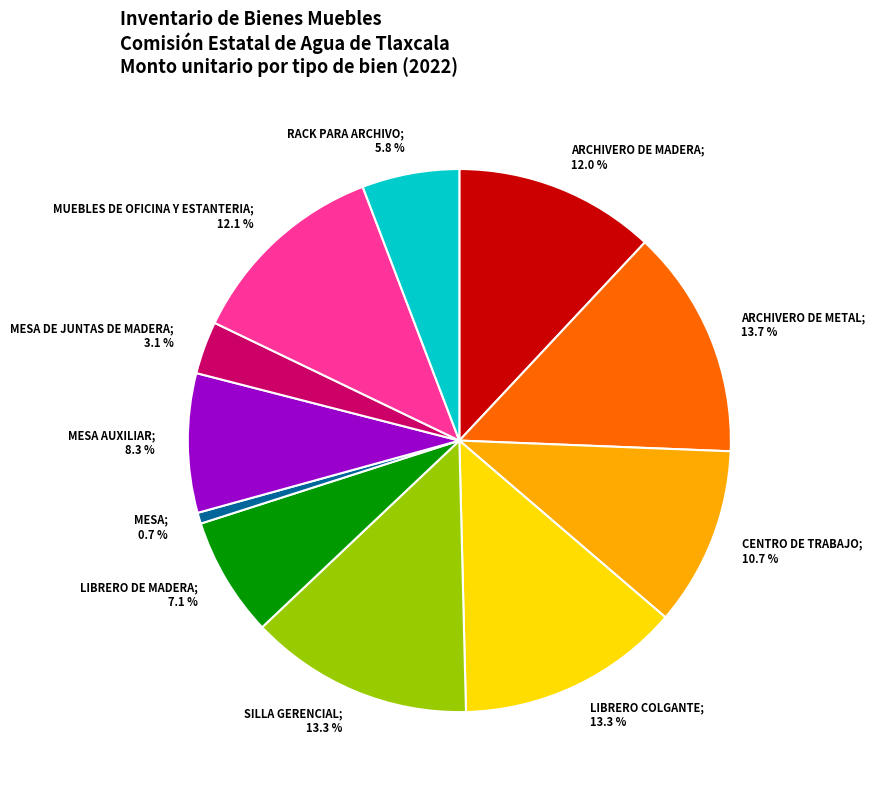

Is there any slice that represents more than half of the pie?

No